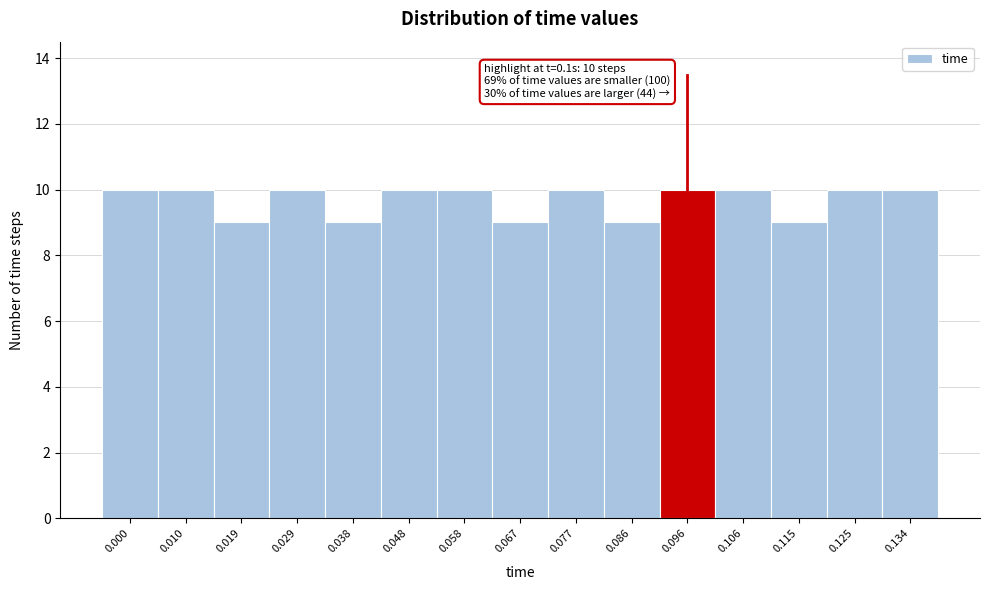

Reading right to left, list all the values displayed in this chart.

10	10	9	10	10	9	10	9	10	10	9	10	9	10	10